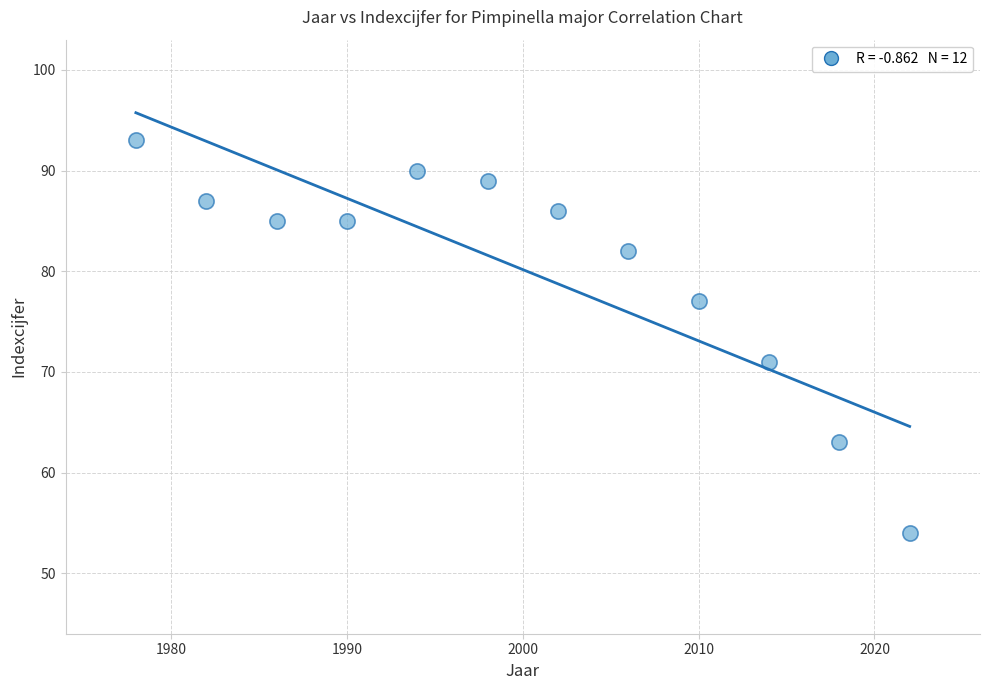

What is the average X value?

2000